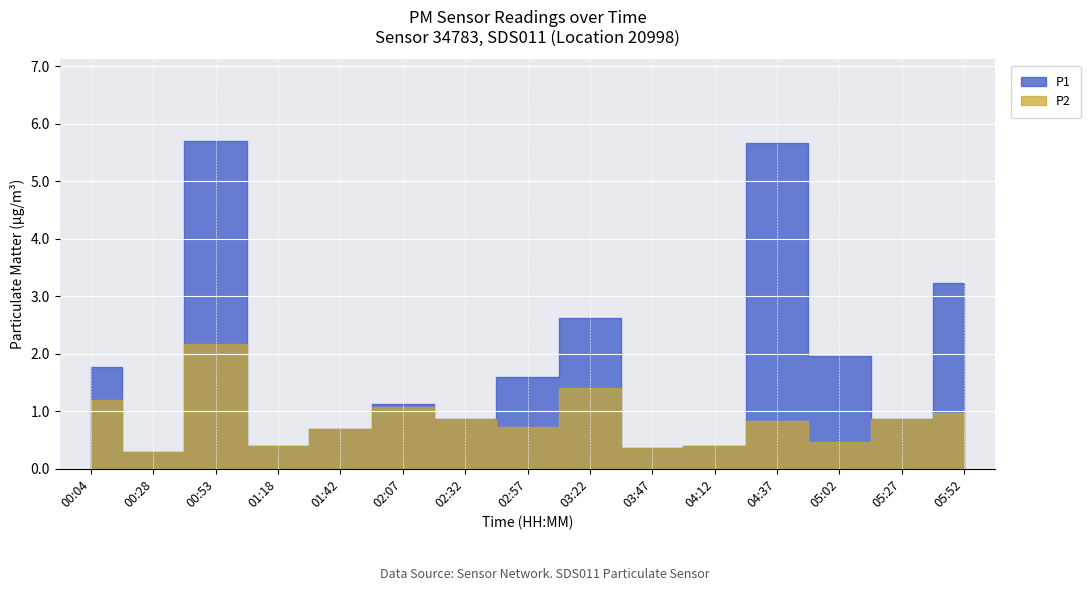

True or false: P2 has more than 1 points higher than both neighbors.

True